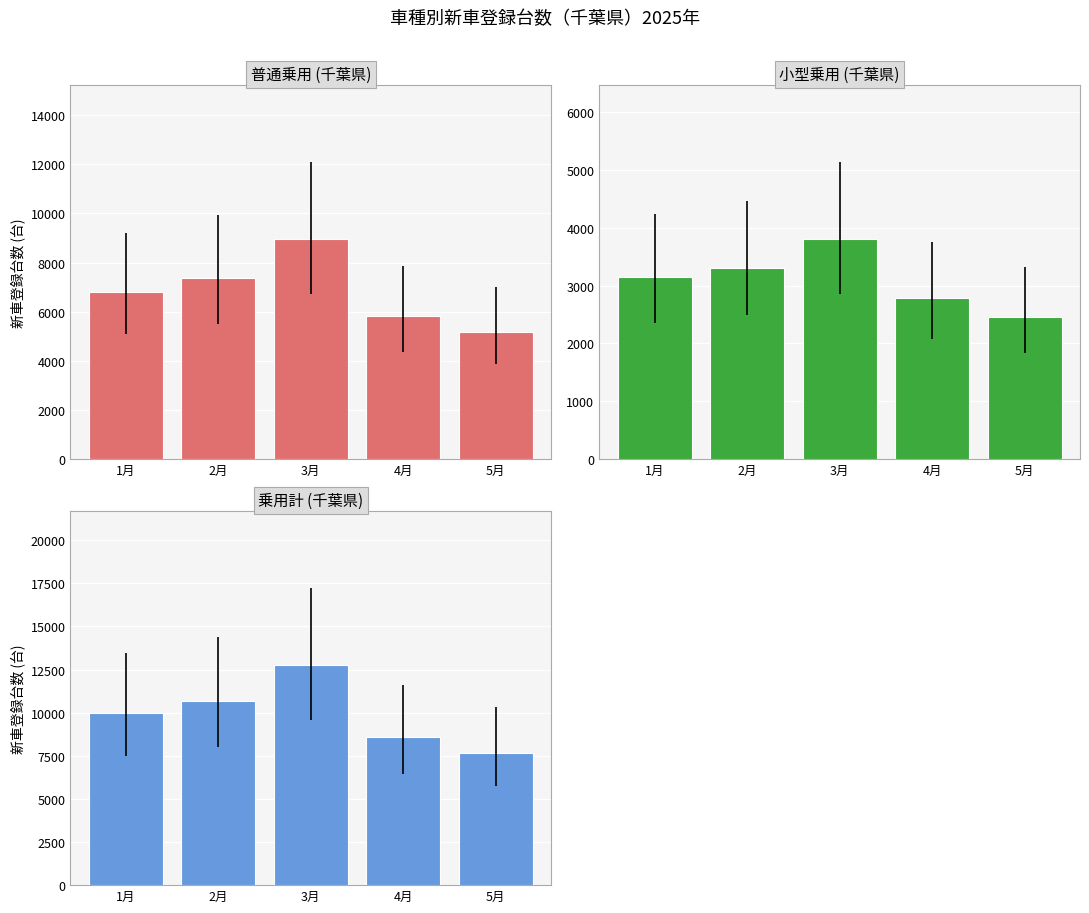

What is the label of the 5th bar from the left?

5月